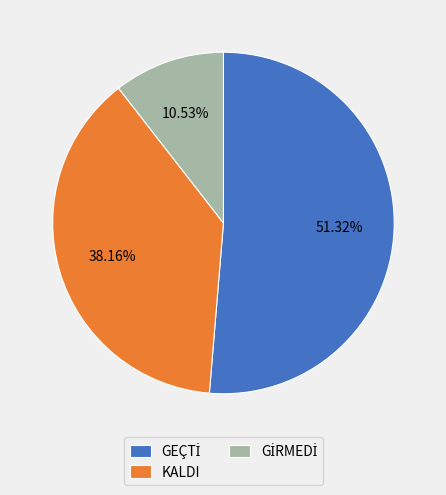

Does any single category account for the majority?

Yes